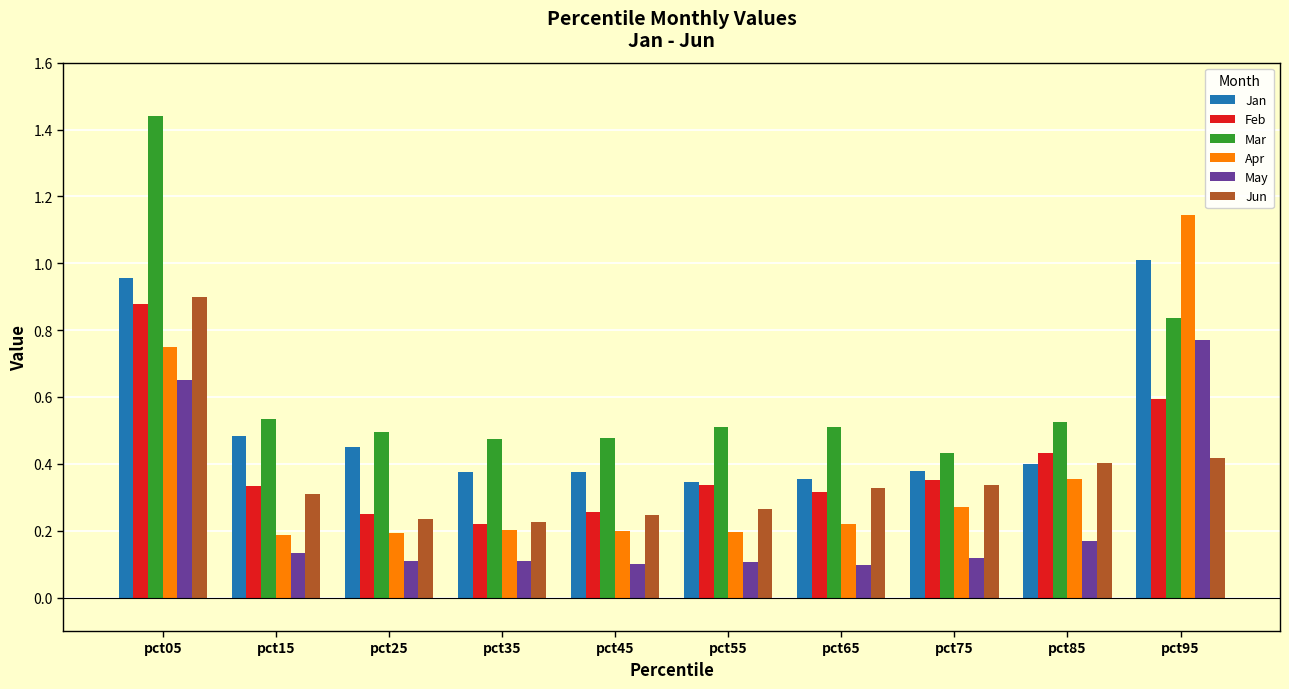

The value of Mar at pct25 is 0.5. True or false?

True